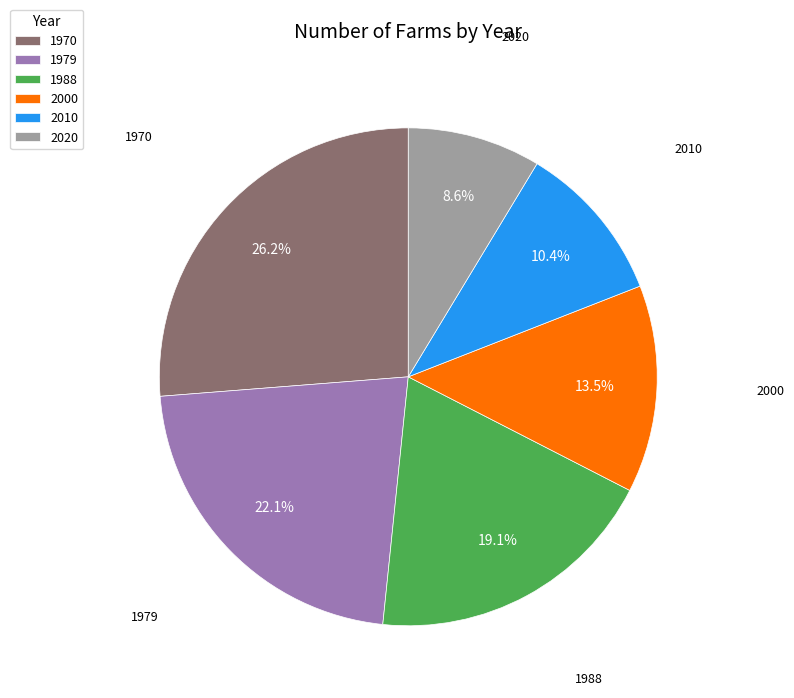

Combined, what portion of the pie is 1979 and 1988?

41.2%